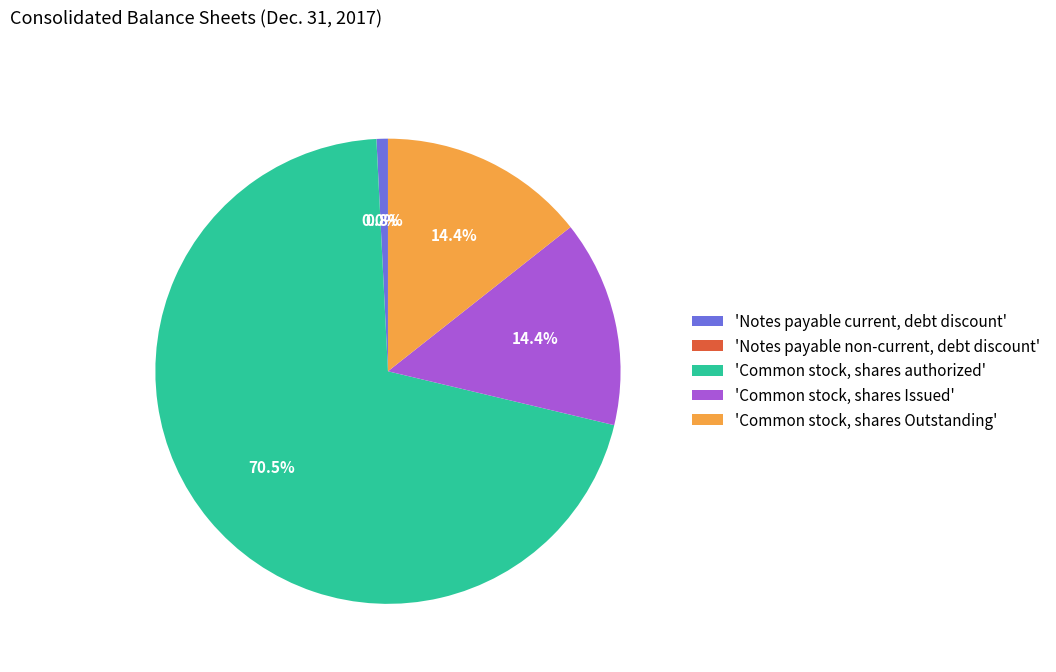

What is the ratio of the value at 'Common stock, shares Issued' to the value at 'Notes payable current, debt discount'?

18.2